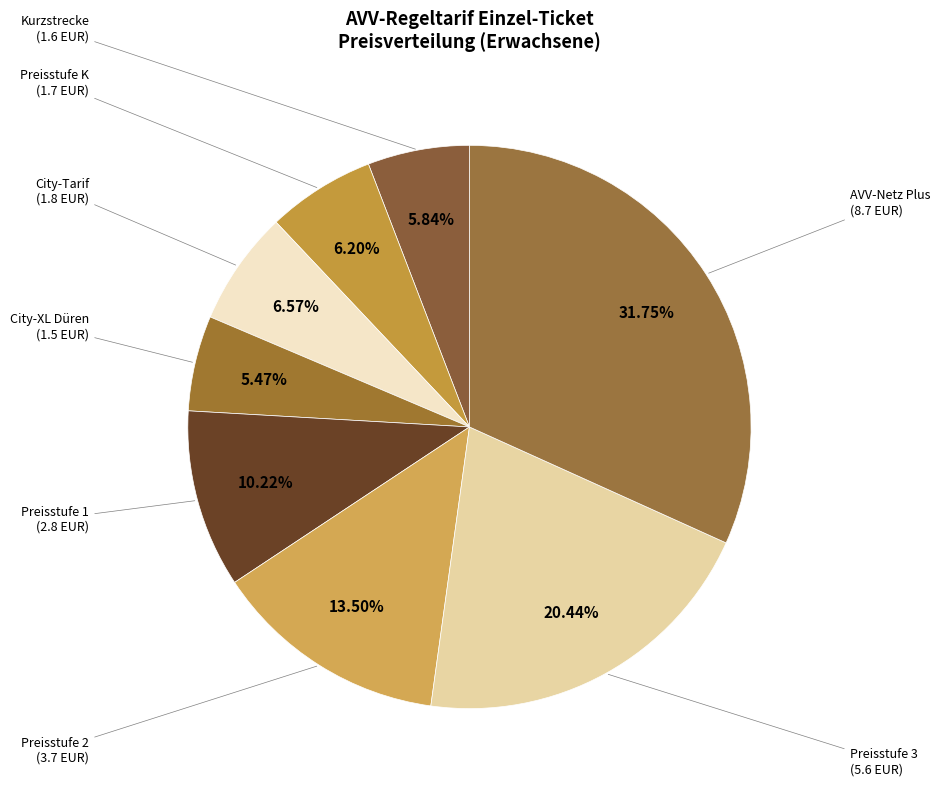

What is the smallest slice in the pie chart?

City-Ticket XL Düren (1.5)